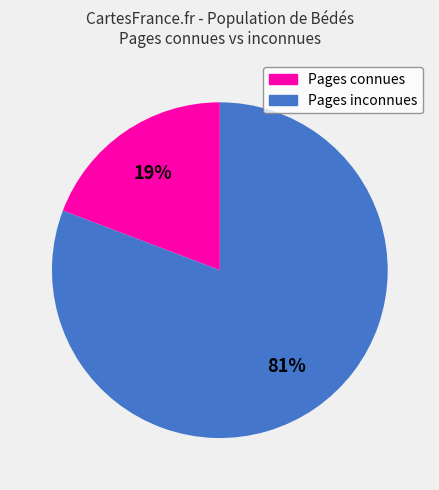

To the nearest percent, what is the average slice percentage?

50%